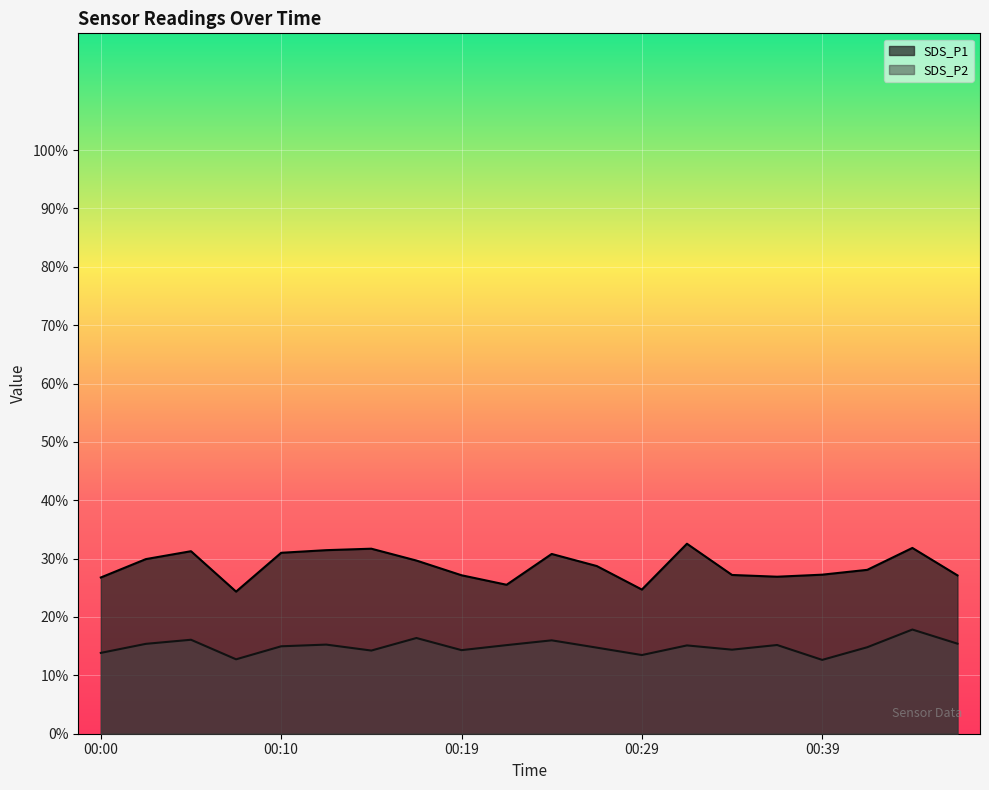

Does the chart display data point markers on the line(s)?

No